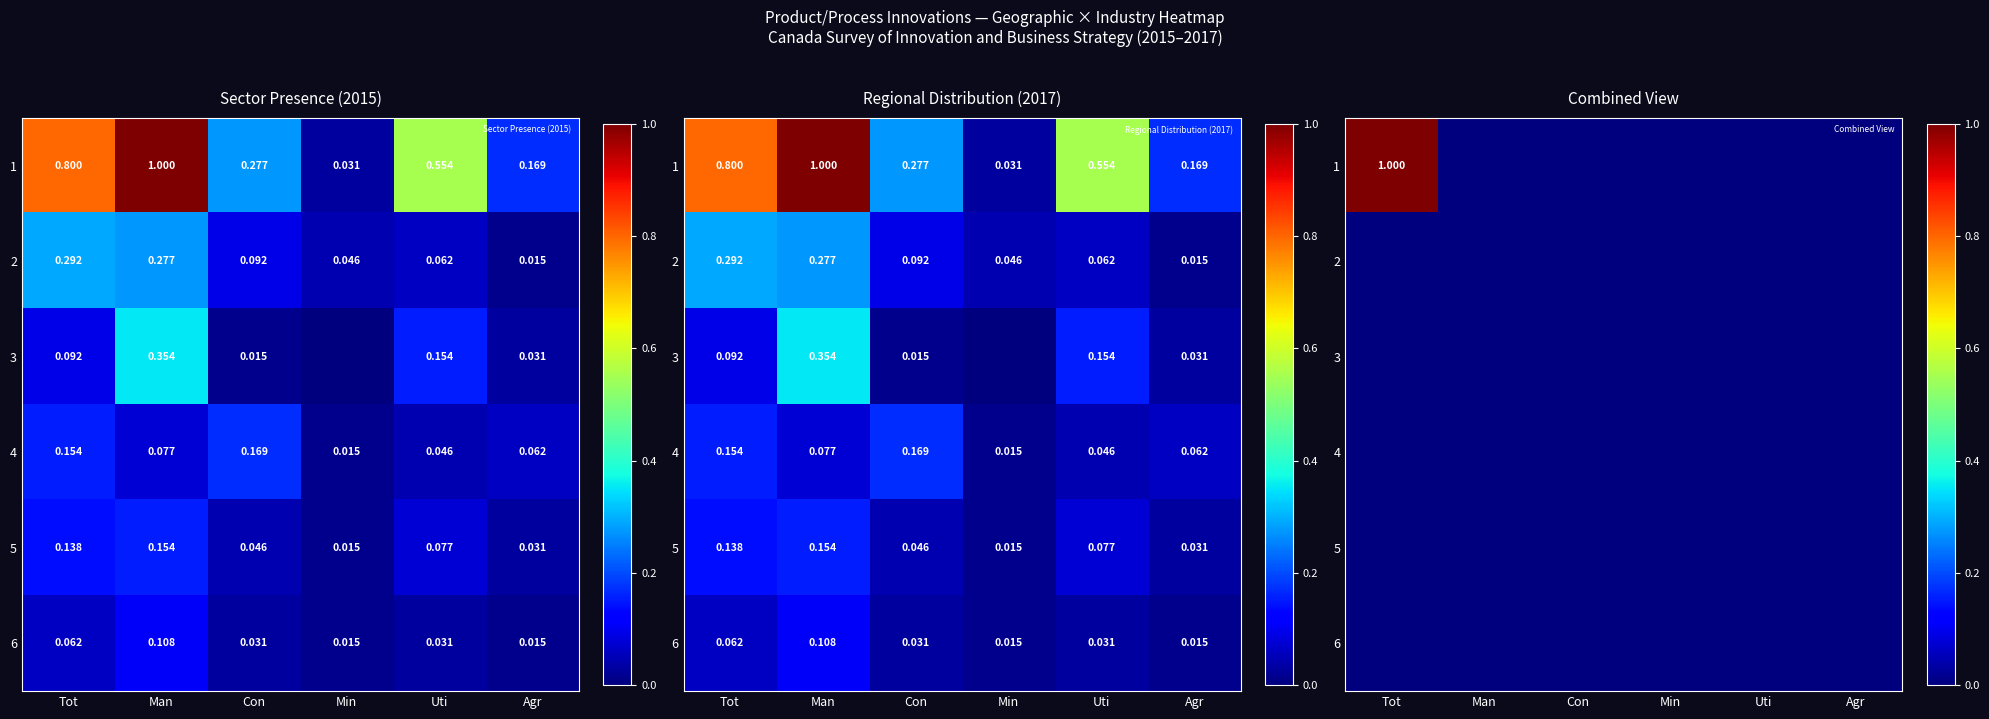

Which category has the highest value across all series?

Tot